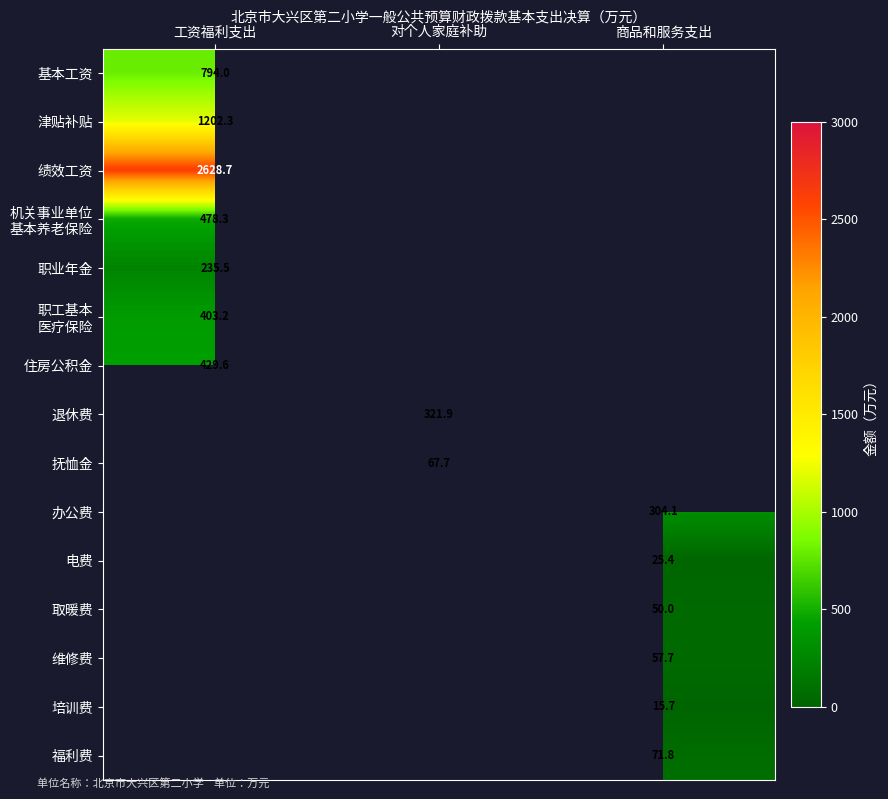

Is it true that 福利费 equals 71.8 at 商品和服务支出?

True